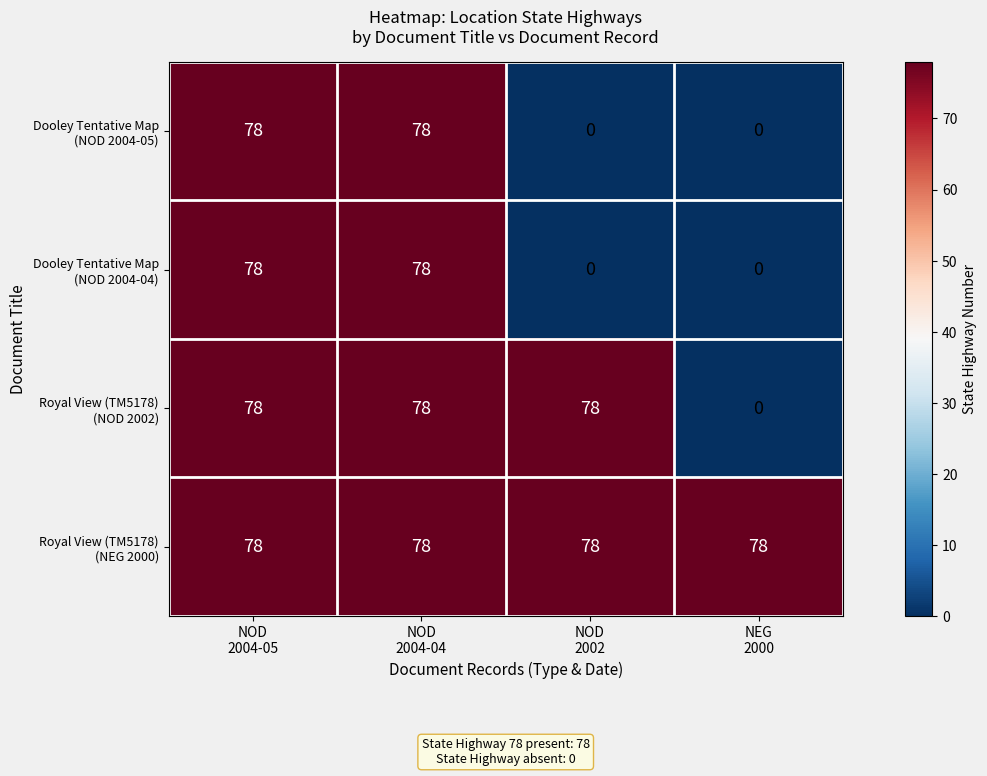

What is the greatest value displayed?

78